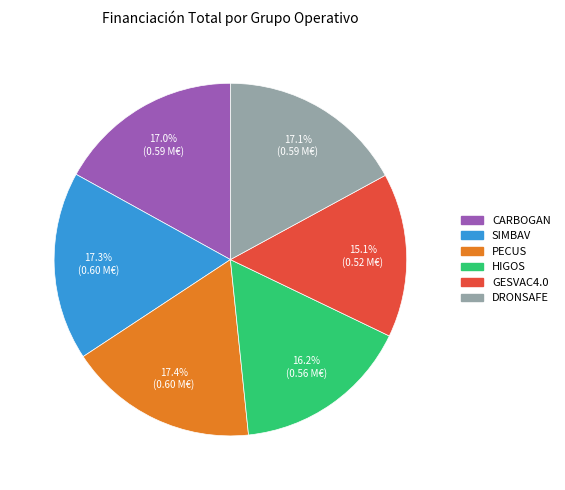

Which category has the smallest portion of the pie?

GESVAC4.0